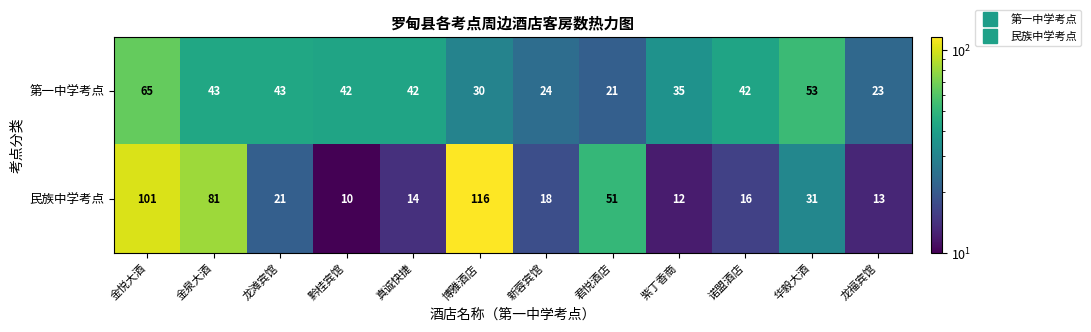

Is it true that 民族中学考点 equals 27 at 金泉大酒?

False